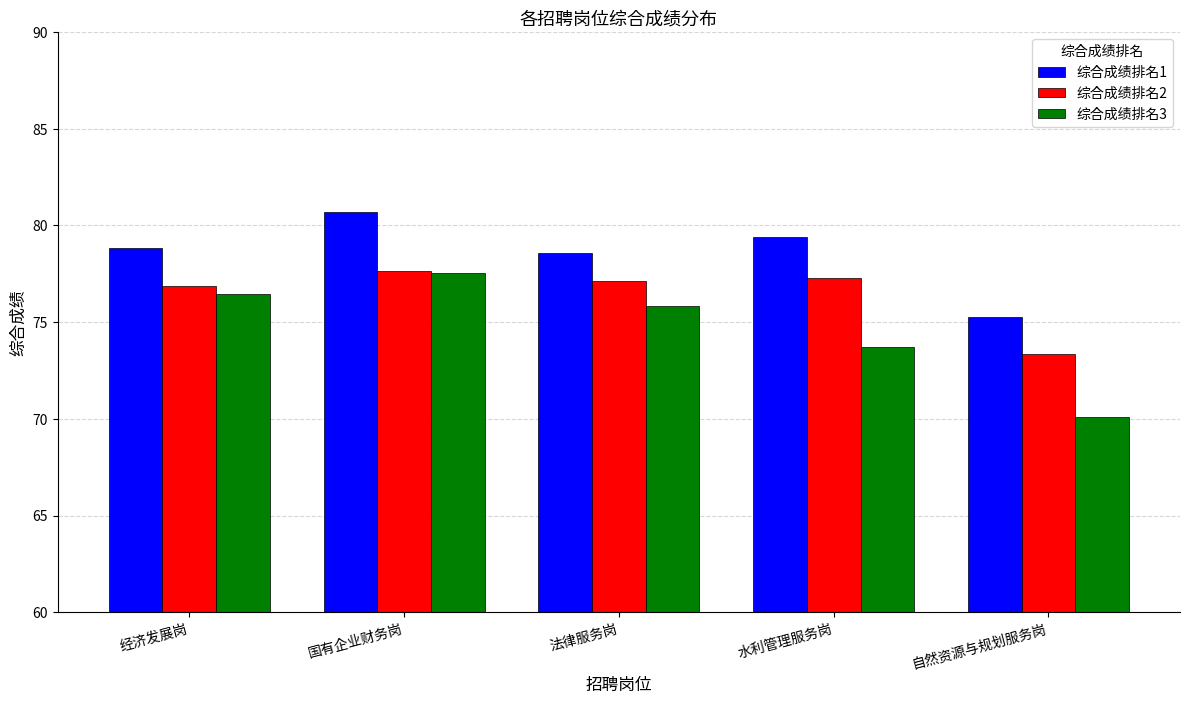

How many bars are there in total?

15